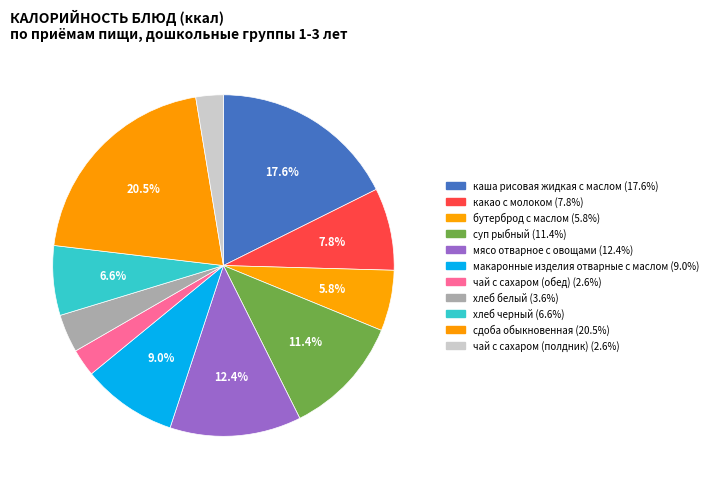

What percentage is NOT represented by чай с сахаром (полдник)?

97.4%